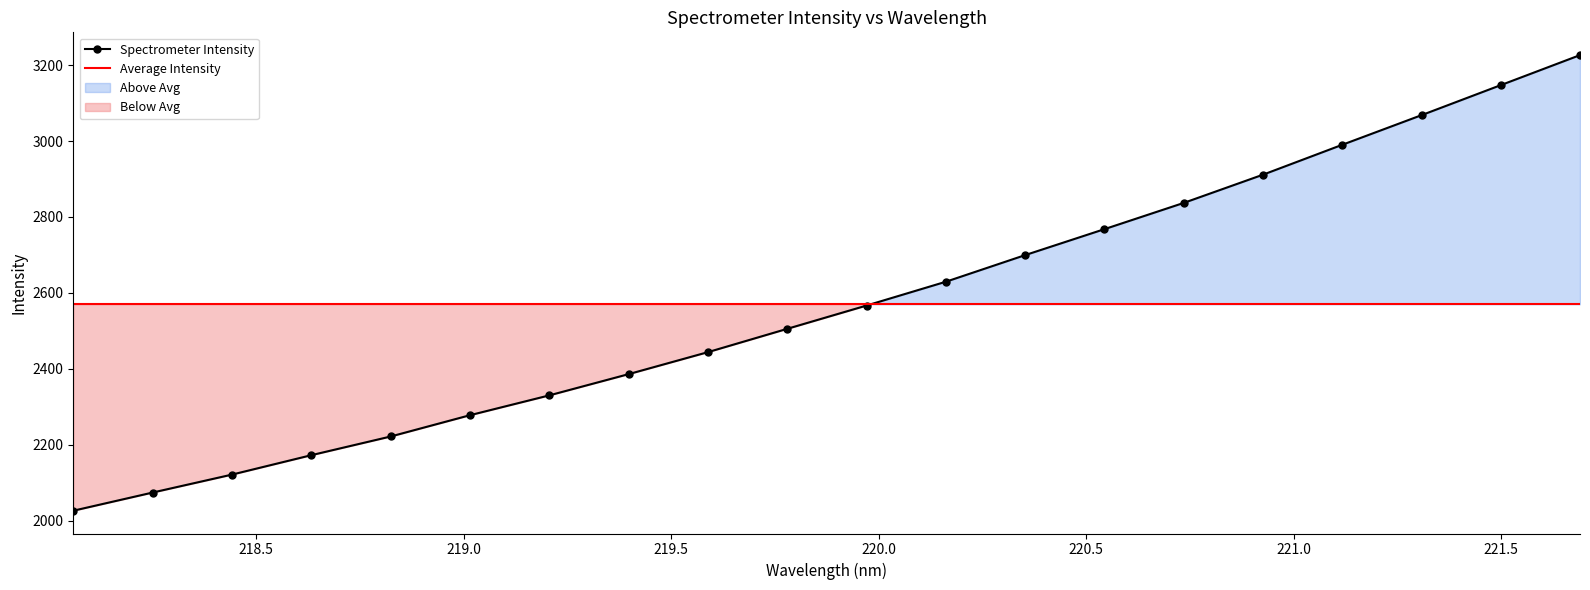

True or false: Spectrometer Intensity has more than 0 points higher than both neighbors.

False